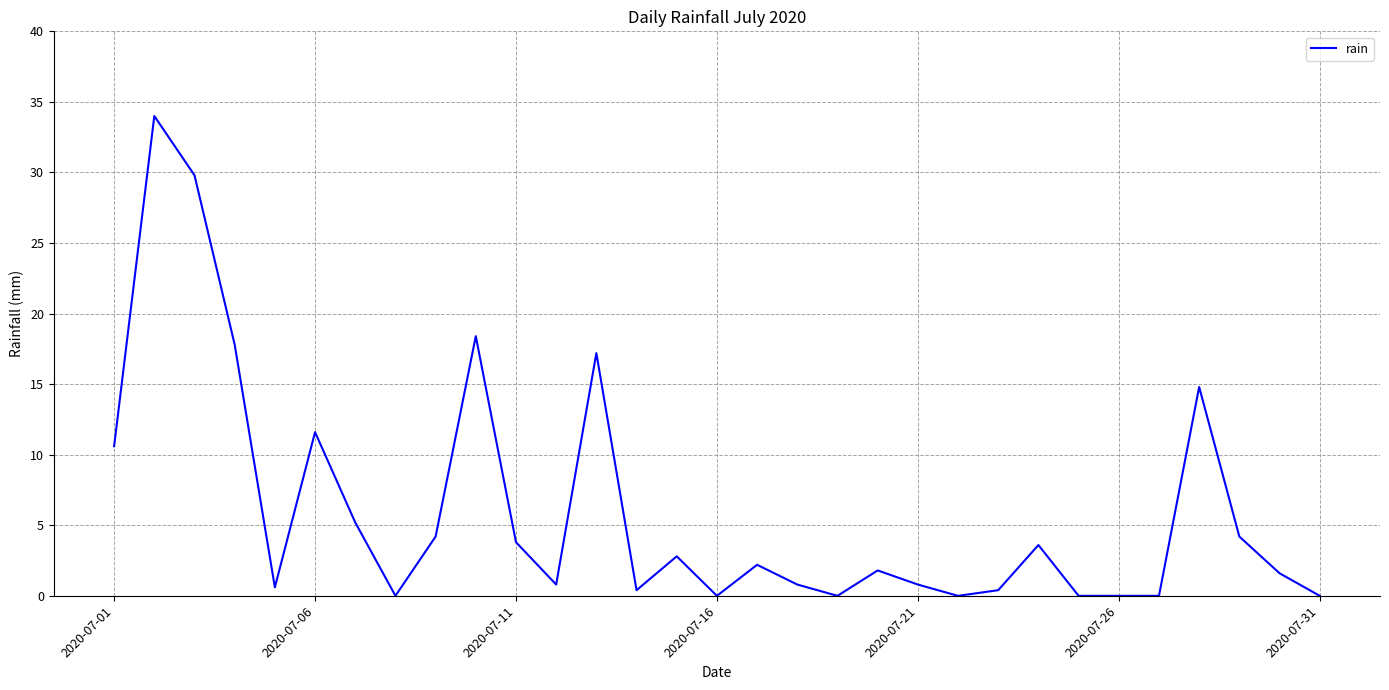

What is the maximum value shown in the chart?

34.0